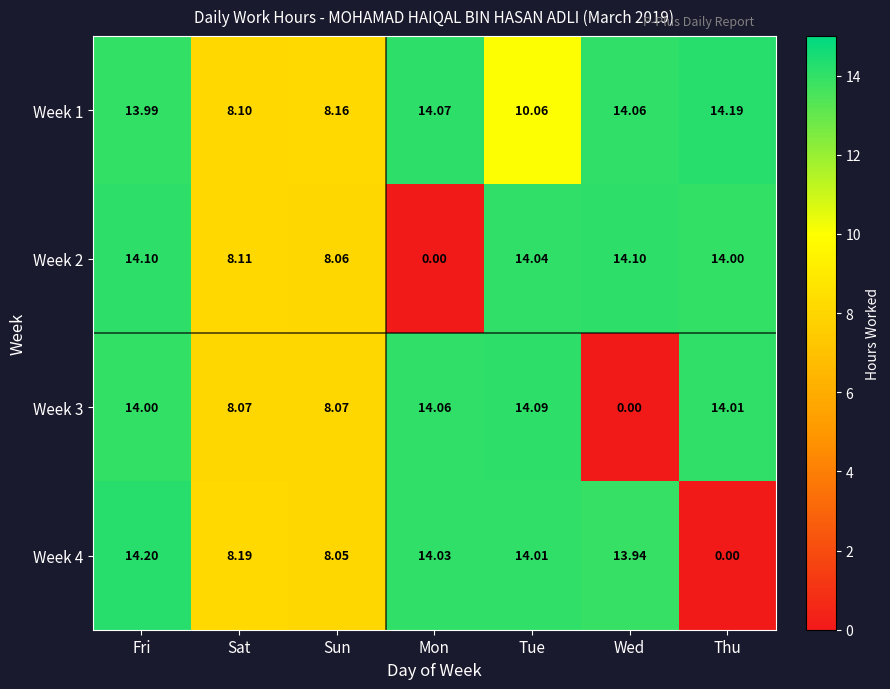

At which label does Week 2 first exceed 14?

Fri